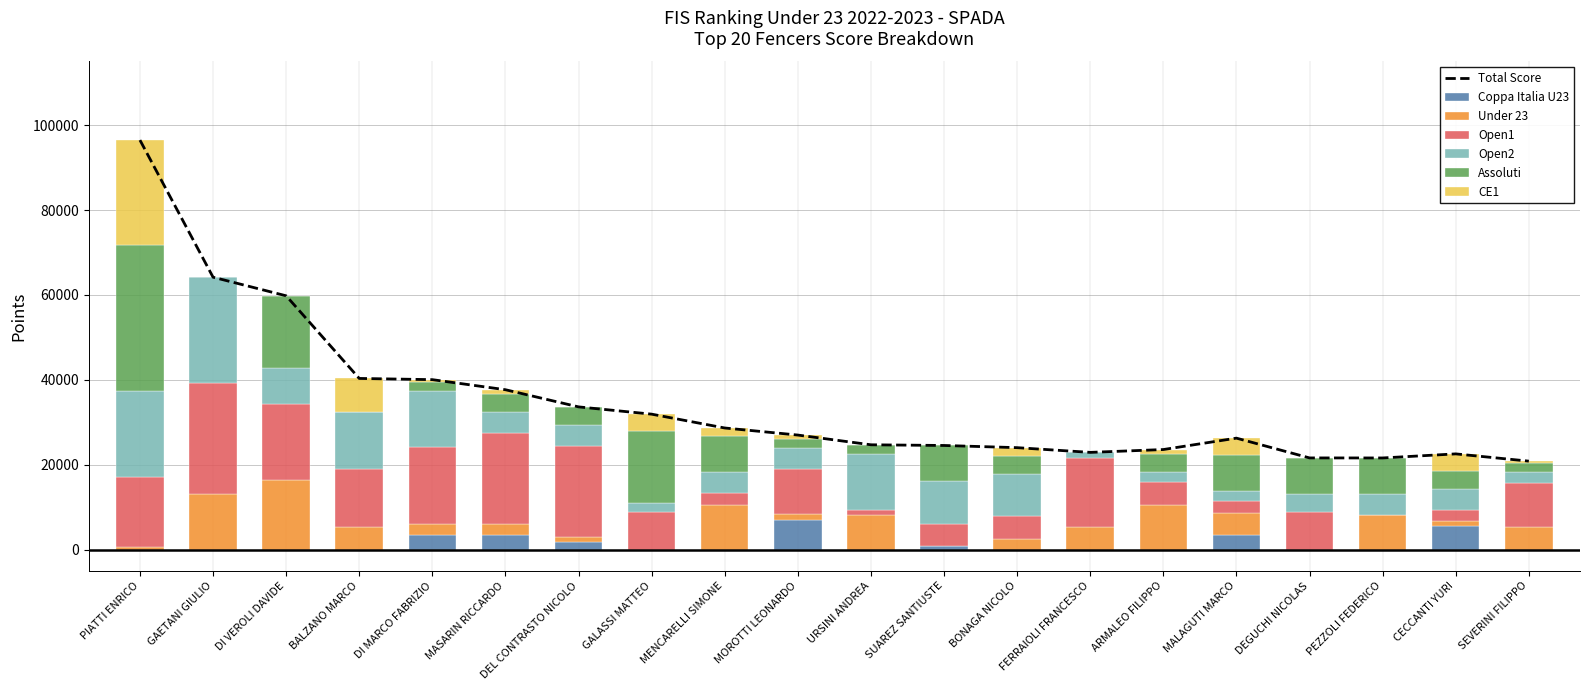

Is it true that Open1 equals 1272.1 at MALAGUTI MARCO?

False